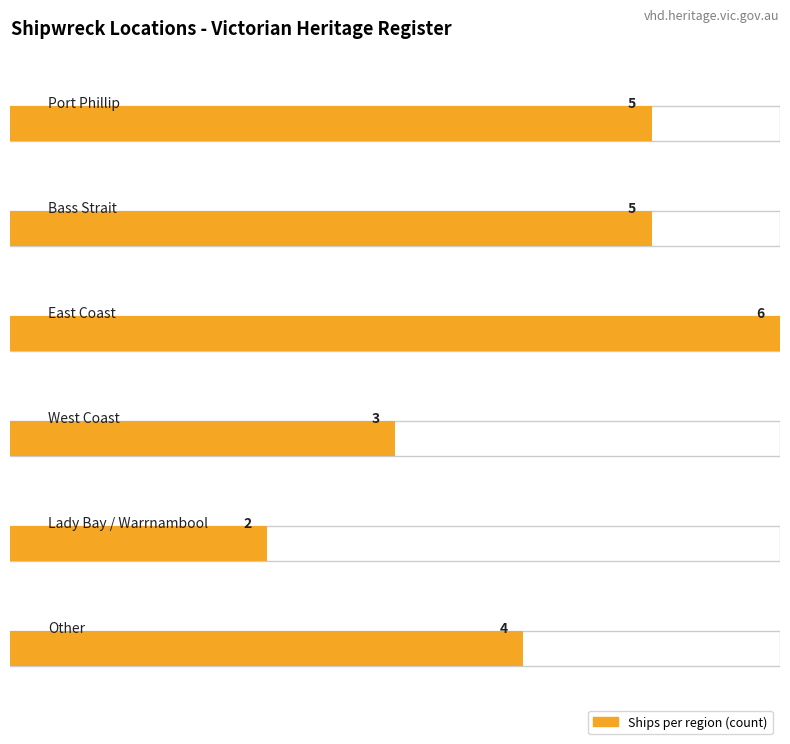

Is it true that the value at East Coast is 6?

True